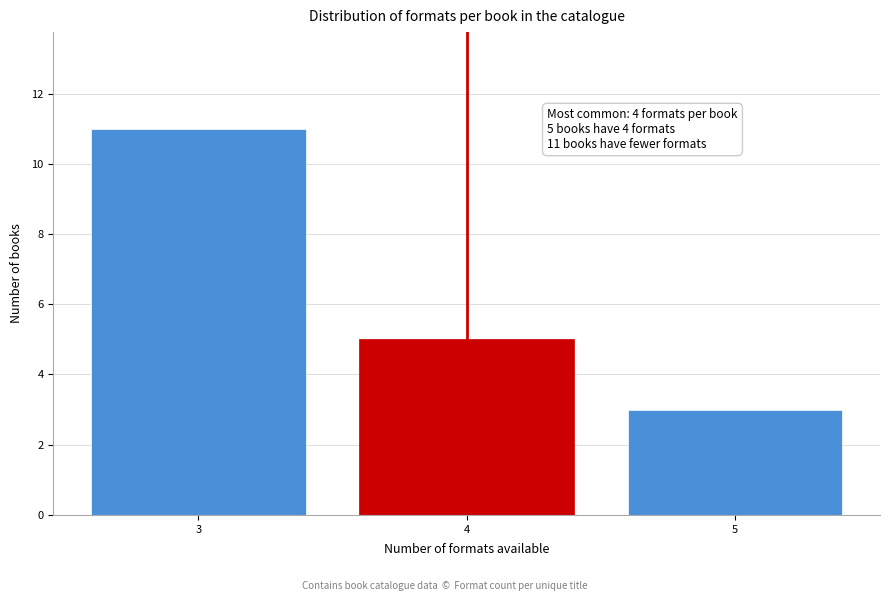

Reading left to right, list all the values displayed in this chart.

11	5	3